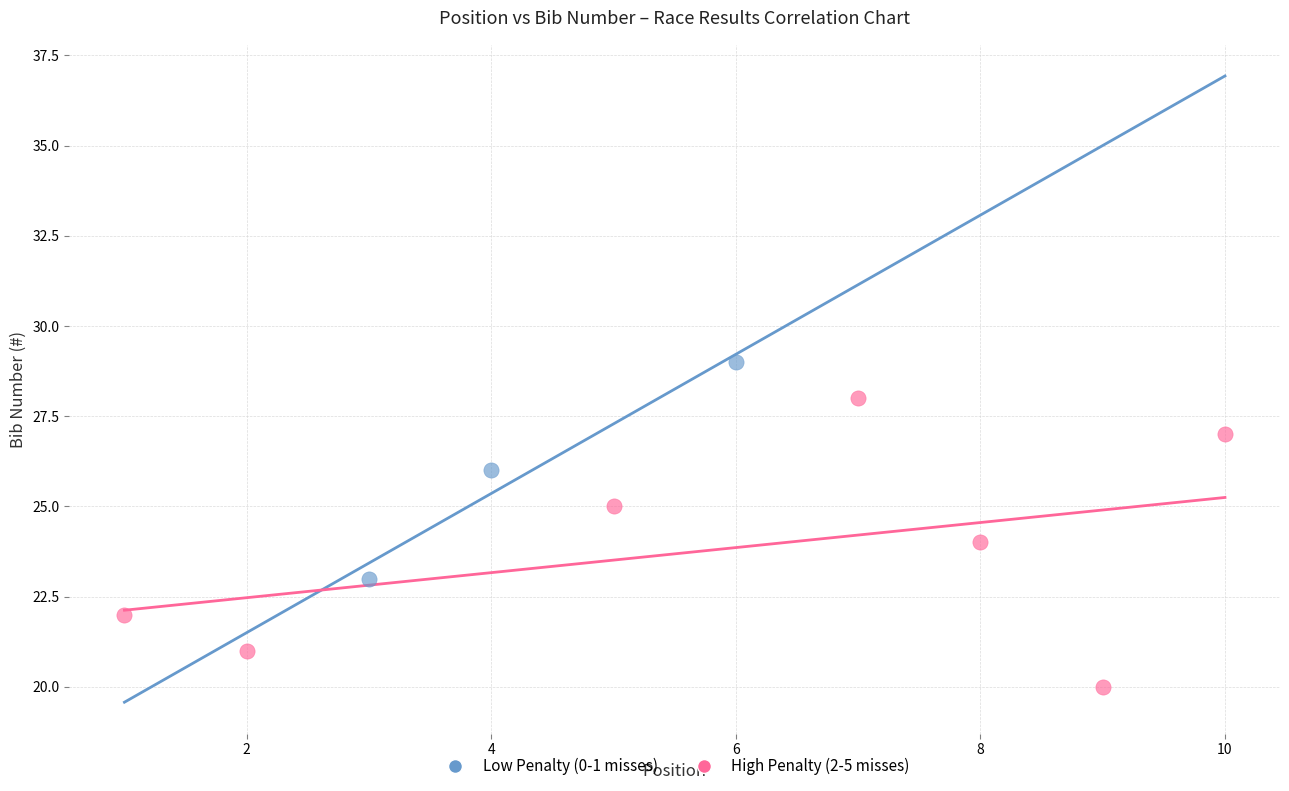

Which series contains the highest Y value?

Low Penalty (0-1 misses)